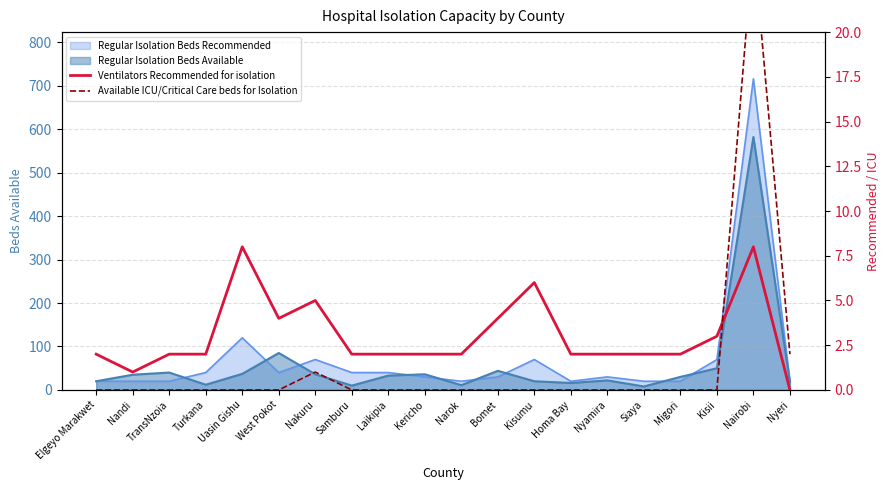

How many Ventilators Recommended for isolation values are between 2 and 4?

14